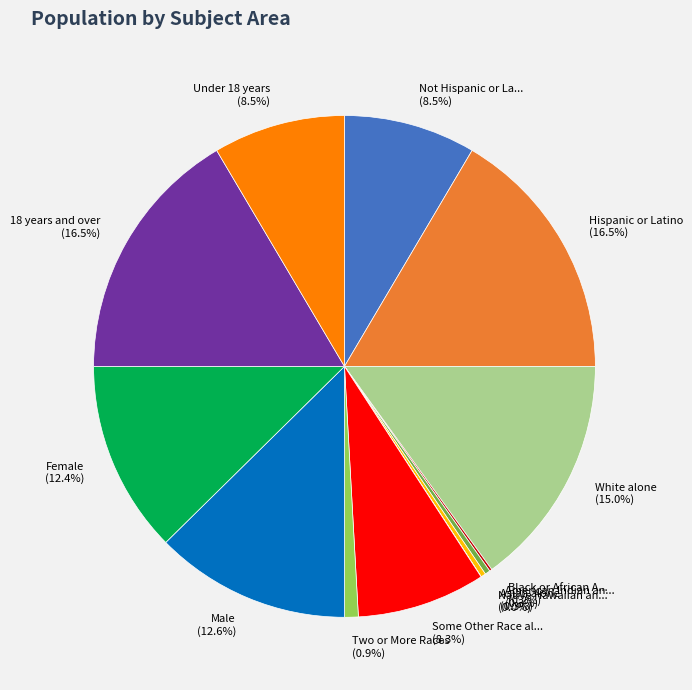

Is there any slice that represents more than half of the pie?

No